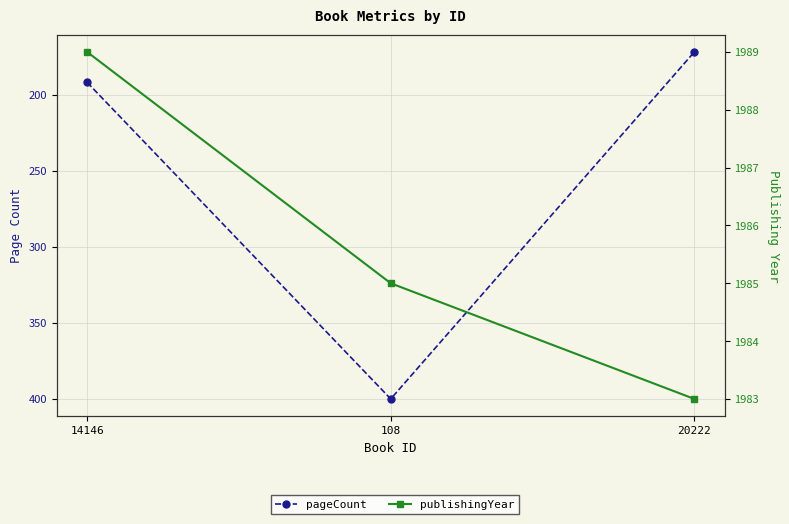

Which series has the largest range (max minus min)?

pageCount